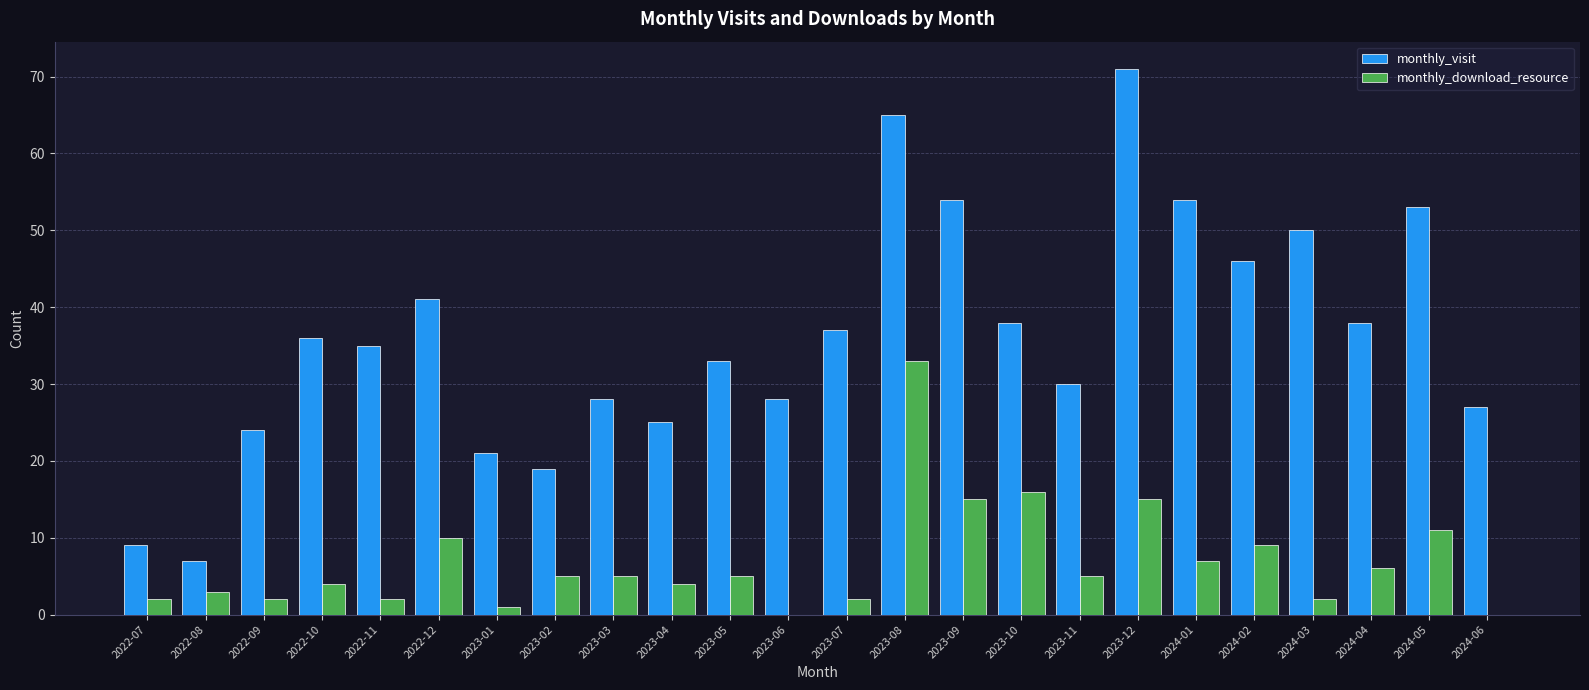

What is the total value across all series at 2022-12?

51